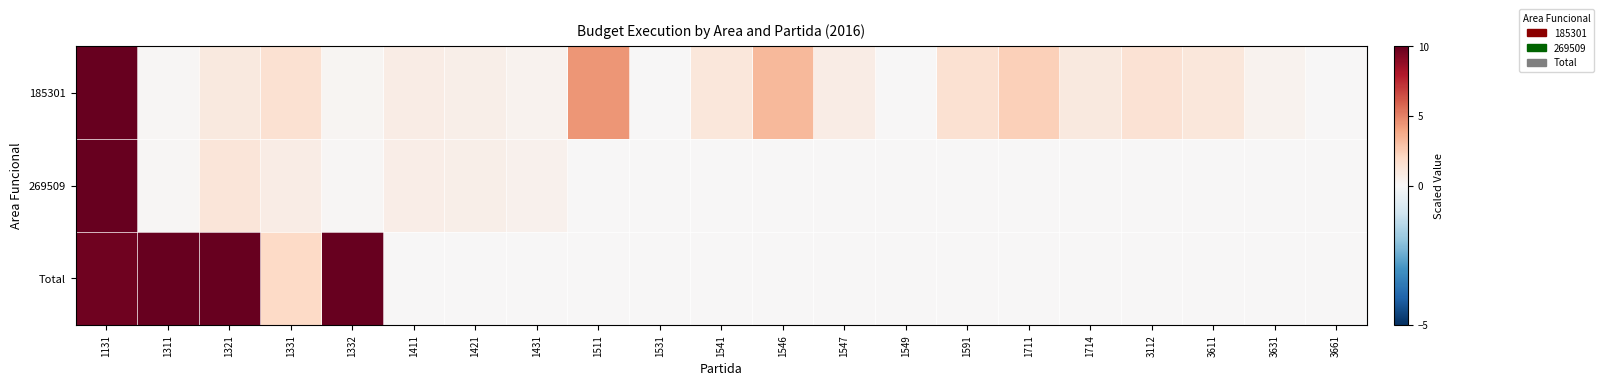

At how many categories does at least one series exceed 5?

4